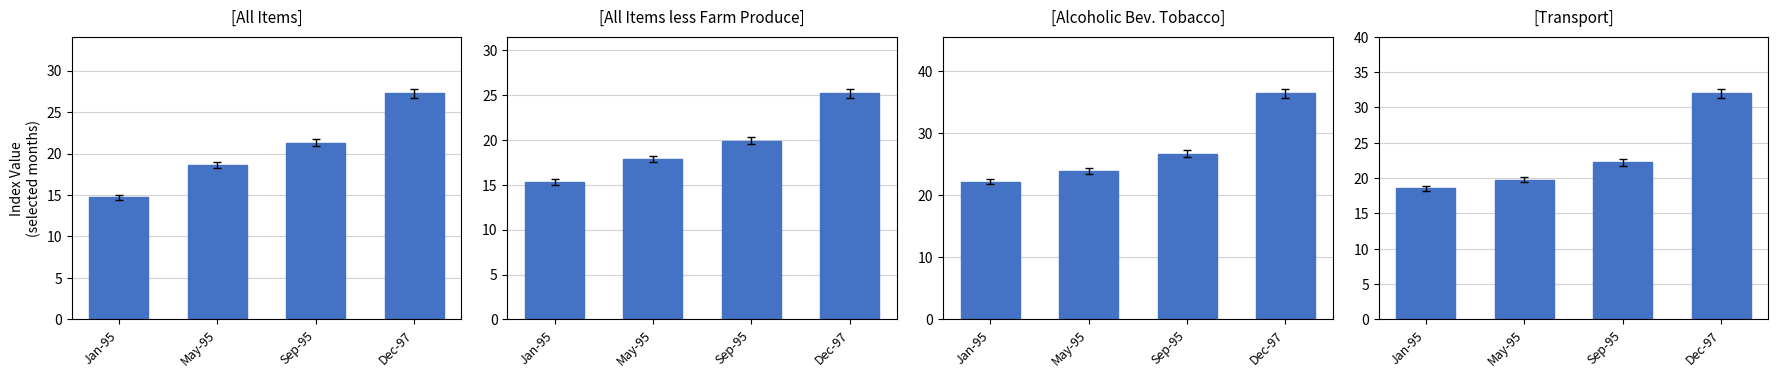

At which label is All Items less Farm Produce closest to 20?

Sep-95